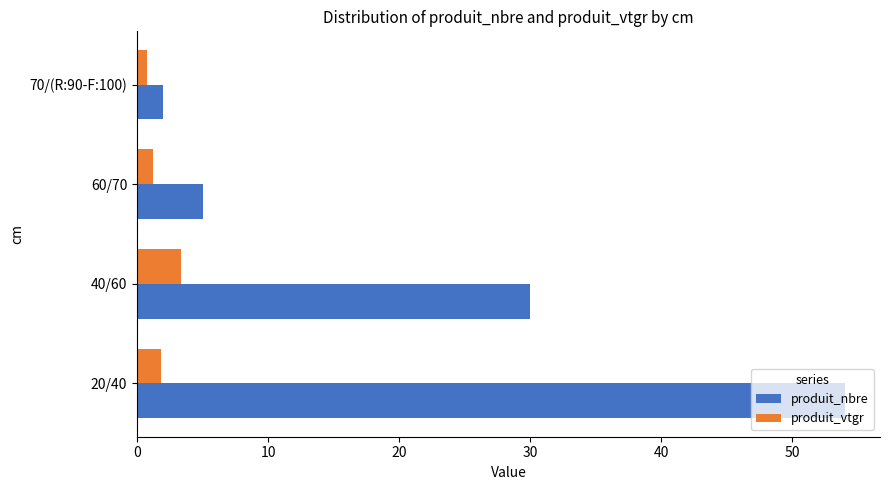

What is the sum of all produit_nbre values?

91.0